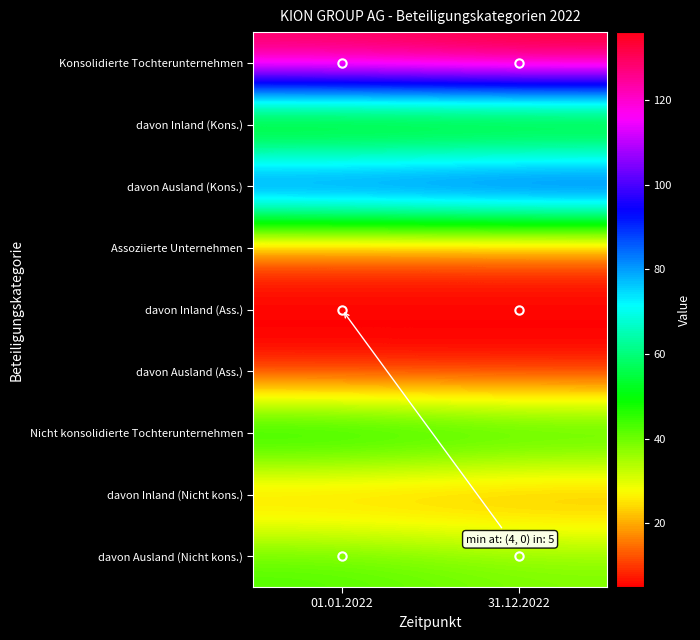

Reading right to left, extract all data points from this chart.

Konsolidierte Tochterunternehmen: 31.12.2022=136	01.01.2022=132
davon Inland (Kons.): 31.12.2022=27	01.01.2022=27
davon Ausland (Kons.): 31.12.2022=109	01.01.2022=105
Assoziierte Unternehmen: 31.12.2022=10	01.01.2022=10
davon Inland (Ass.): 31.12.2022=5	01.01.2022=5
davon Ausland (Ass.): 31.12.2022=5	01.01.2022=5
Nicht konsolidierte Tochterunternehmen: 31.12.2022=53	01.01.2022=58
davon Inland (Nicht kons.): 31.12.2022=14	01.01.2022=15
davon Ausland (Nicht kons.): 31.12.2022=39	01.01.2022=43